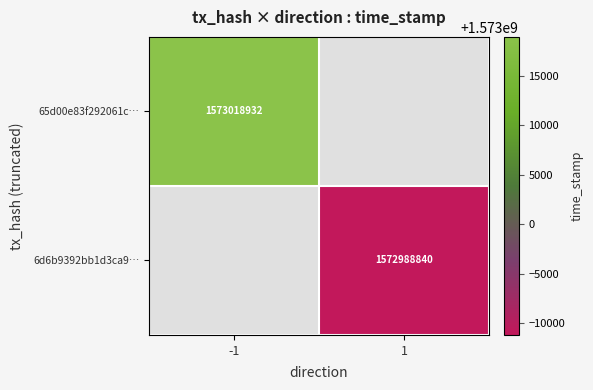

Is the value of 65d00e83f292061c… at -1 greater than the value of 6d6b9392bb1d3ca9… at 1?

Yes